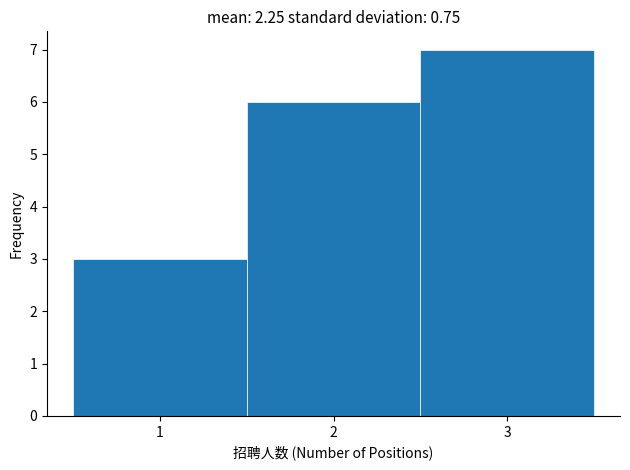

Reading left to right, list every bar in this chart as the range it spans on the x-axis followed by its height. The values are not printed on the chart, so give them approximately, as read against the axis.

0.5 to 1.5: 3
1.5 to 2.5: 6
2.5 to 3.5: 7